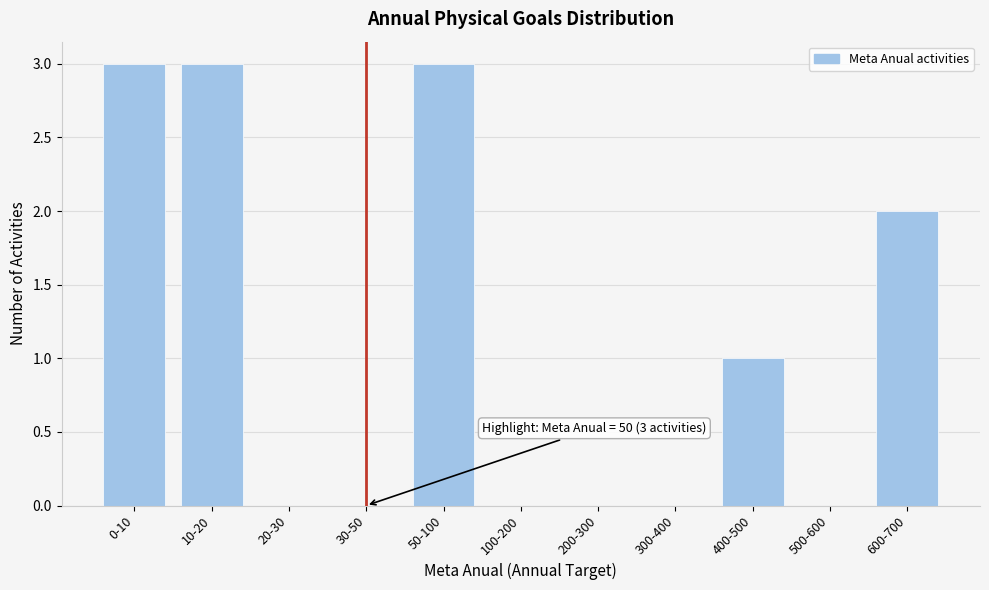

Reading left to right, list all the values displayed in this chart.

0-10=3	10-20=3	20-30=0	30-50=0	50-100=3	100-200=0	200-300=0	300-400=0	400-500=1	500-600=0	600-700=2